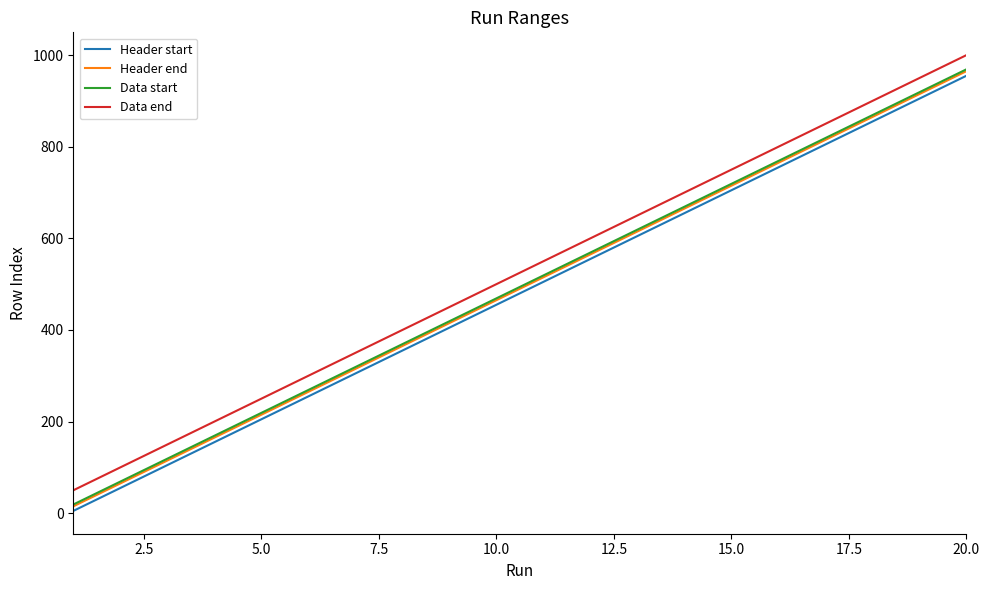

What is the highest value of the Header start series?

955